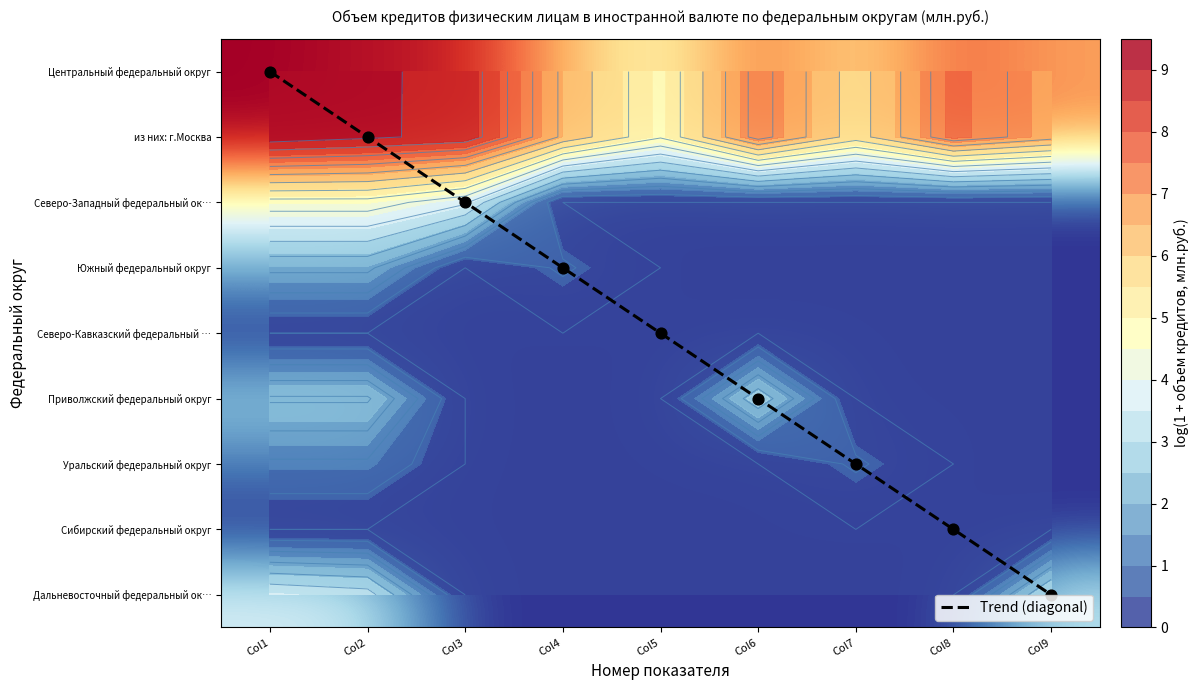

Is it true that Дальневосточный федеральный ок… equals 2.0 at Col3?

False